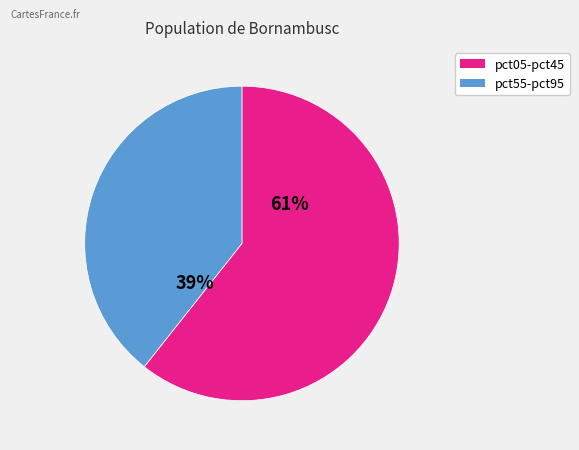

Is there a majority slice in this chart?

Yes